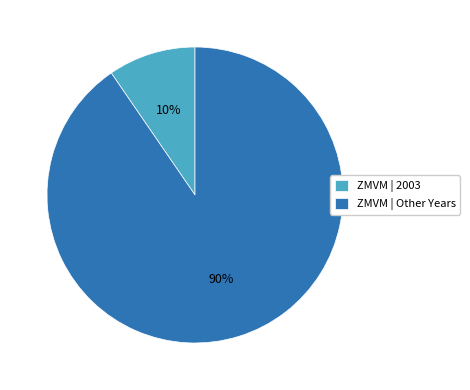

To the nearest percent, what portion does ZMVM | Other Years represent?

90%